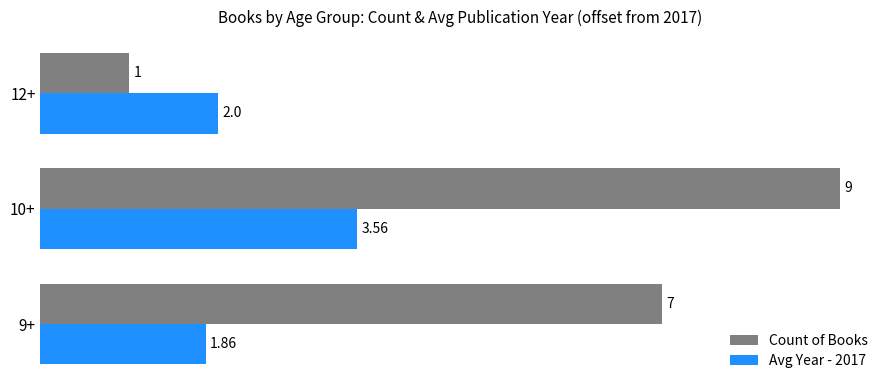

List the series in order of their overall mean, lowest first.

Avg Year - 2017, Count of Books